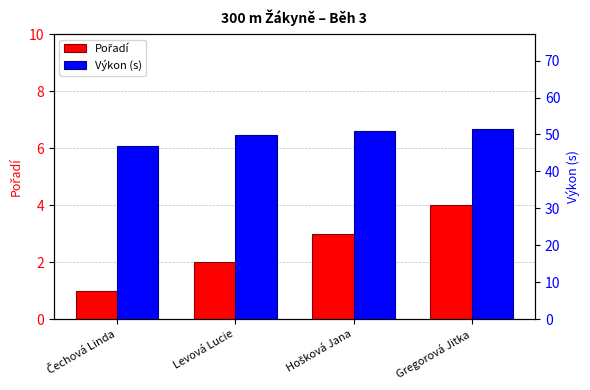

What is the highest value of the Pořadí series?

4.0